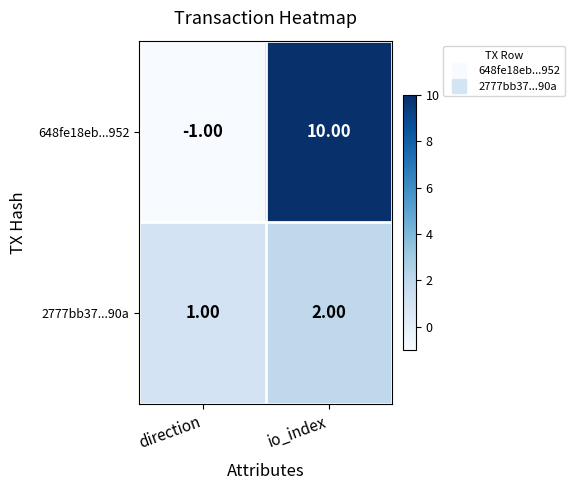

Which series has the largest total across all categories?

648fe18eb...952